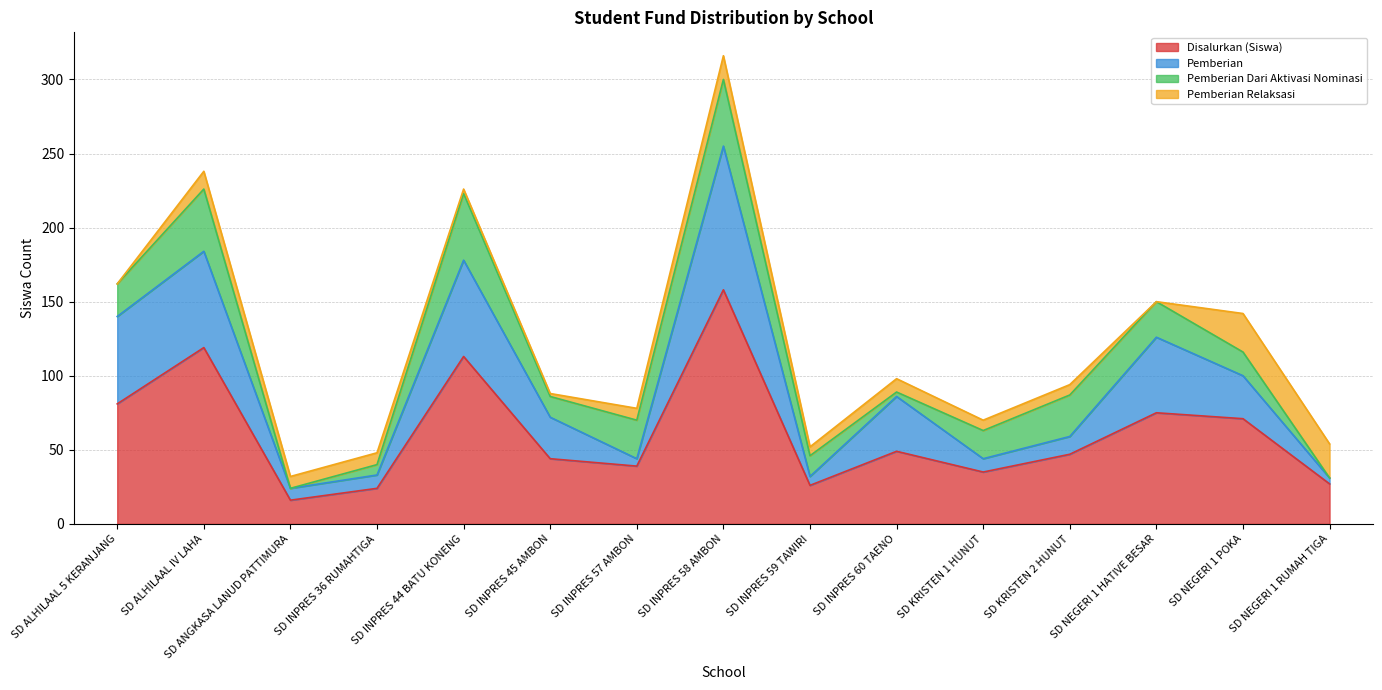

At which category is the sum across all series the highest?

SD INPRES 58 AMBON